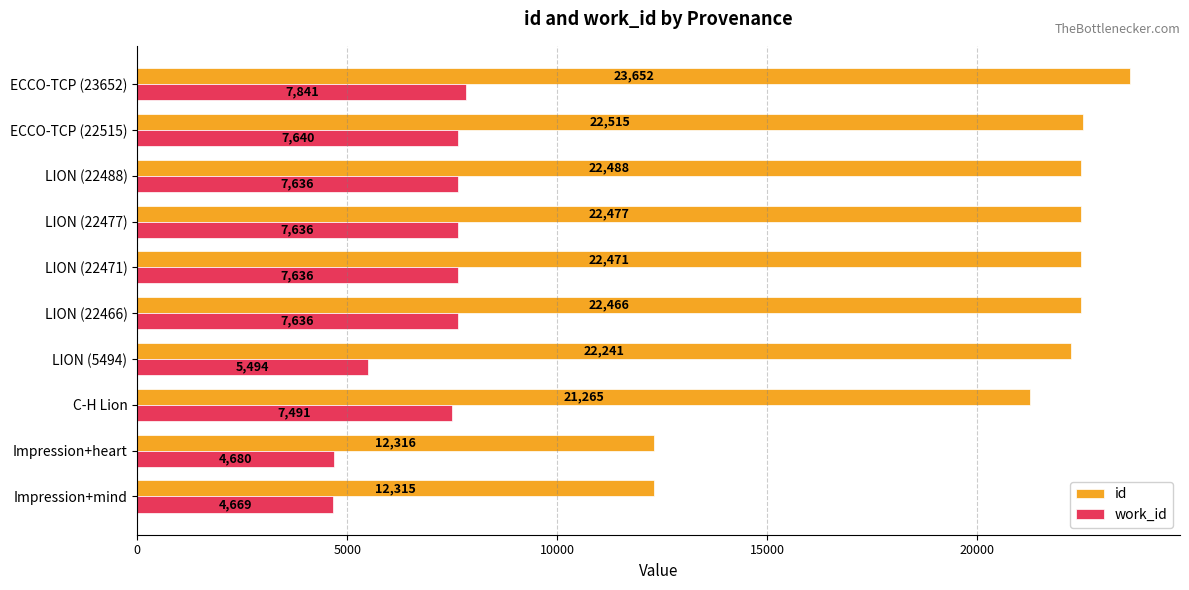

What is the total value across all series at LION (22488)?

30124